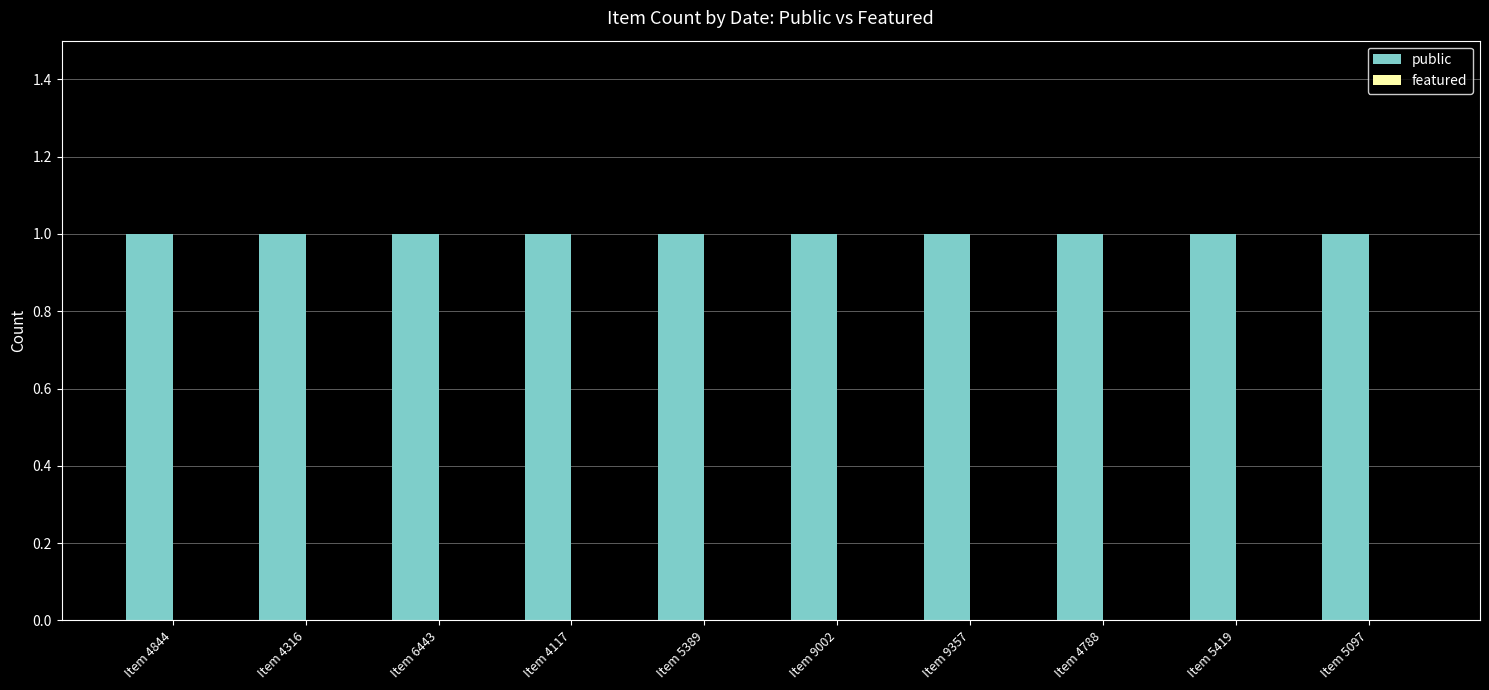

What is the label of the 4th bar from the right?

Item 9357